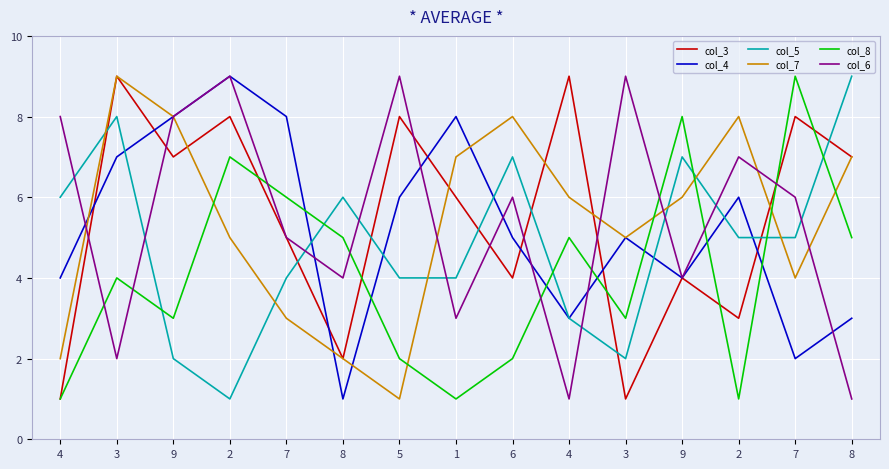

Is this an area chart (filled region under the line)?

No